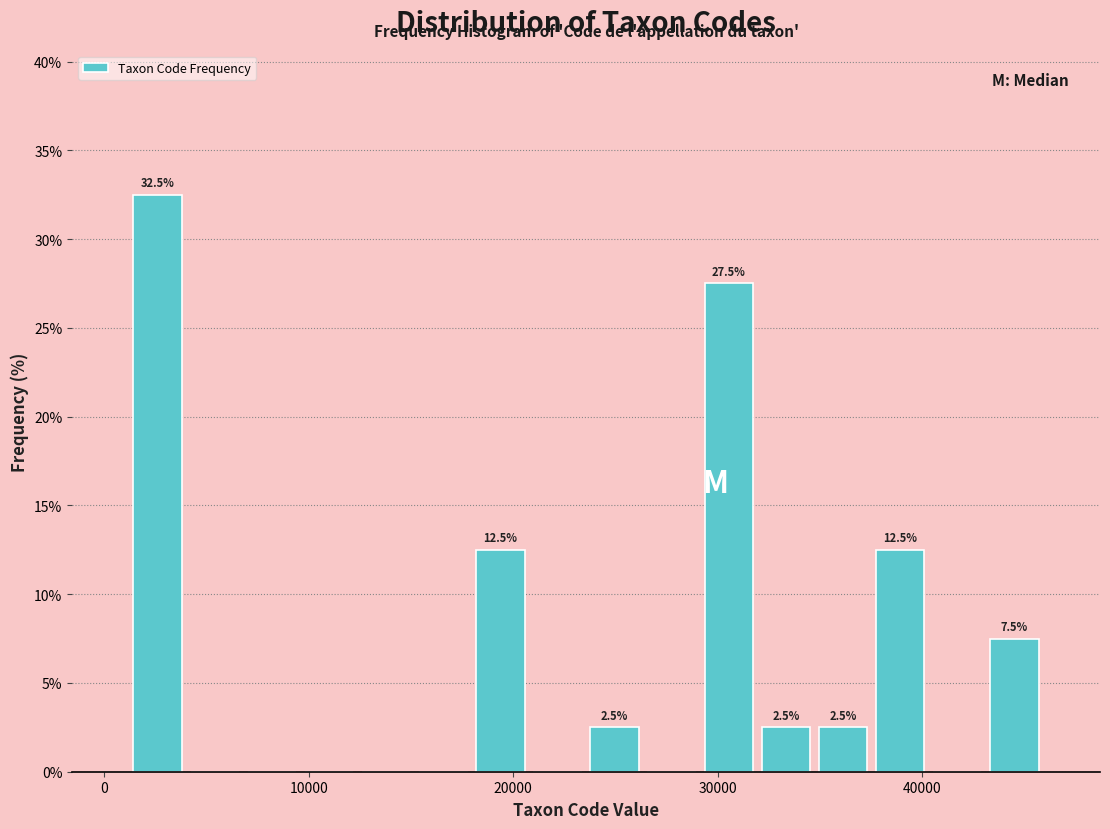

Read against the x-axis, roughly where is the centre of the tallest bar?

3000